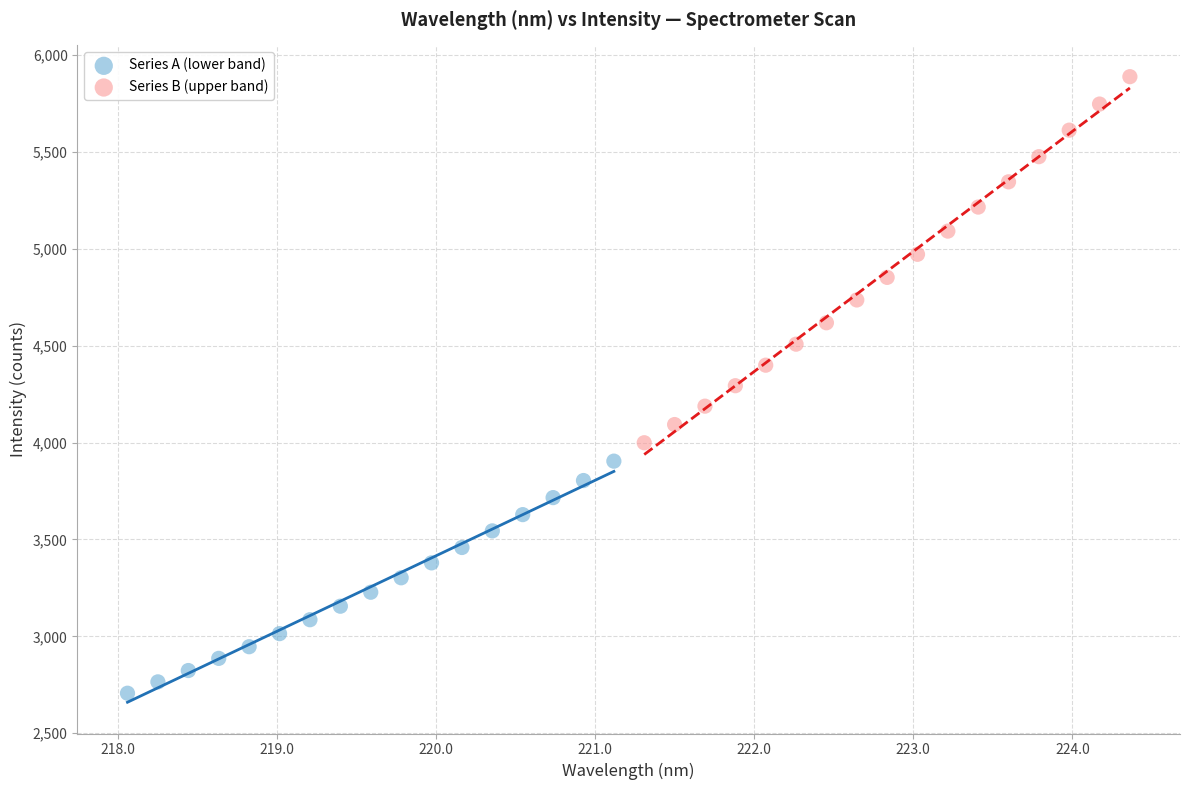

Which series has the largest Y range (max minus min)?

Series B (upper band)